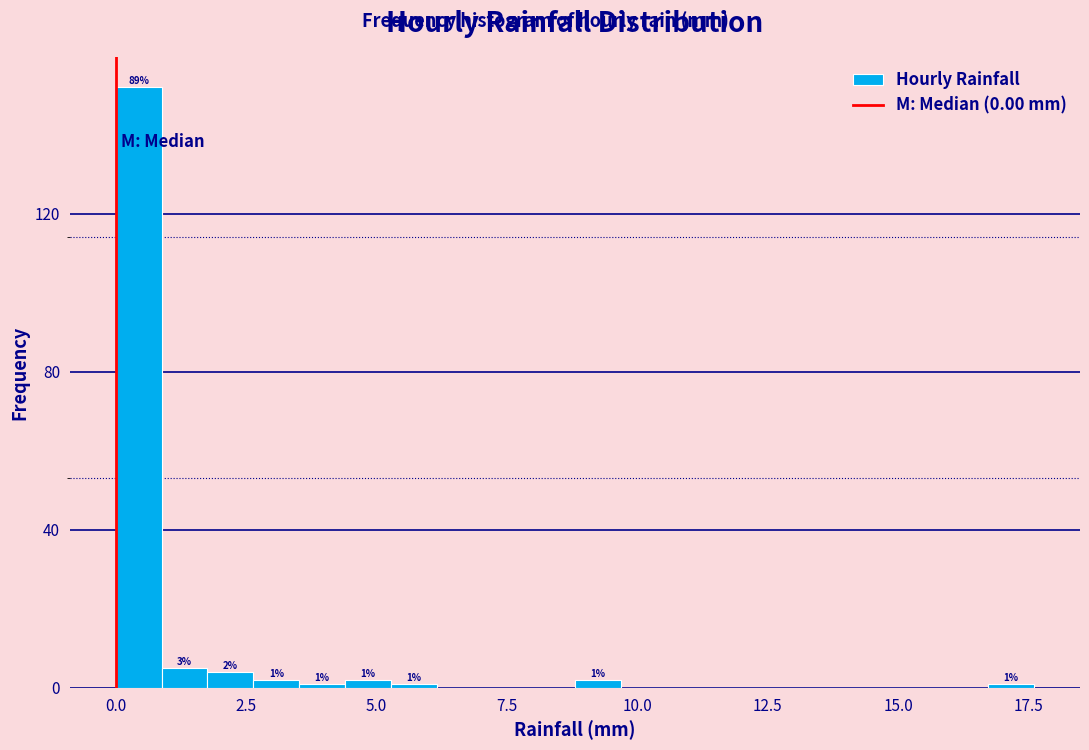

Around what value on the x-axis is the tallest bar? Give the approximate position of its centre, as read against the axis.

0.5